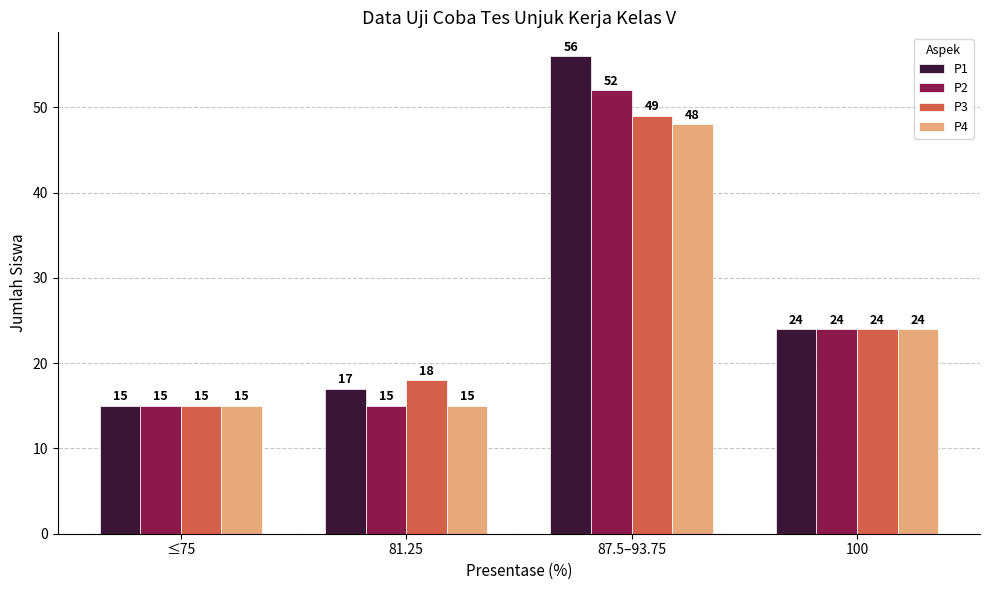

Reading right to left, transcribe all the data shown in this chart.

P1: 24	56	17	15
P2: 24	52	15	15
P3: 24	49	18	15
P4: 24	48	15	15